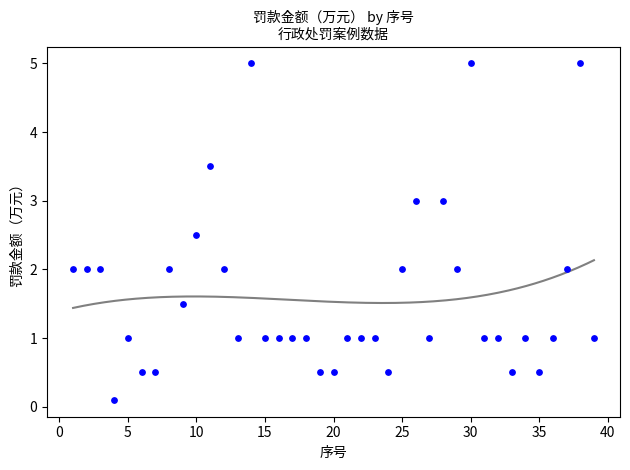

What is the range of Y values (max minus min)?

4.9